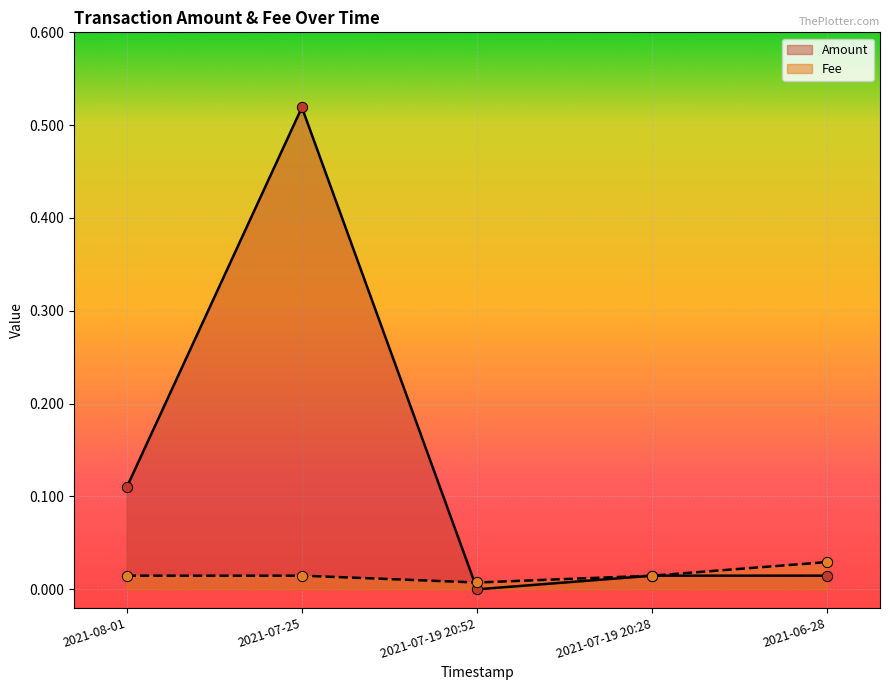

Which series has the widest spread of Y values?

Amount